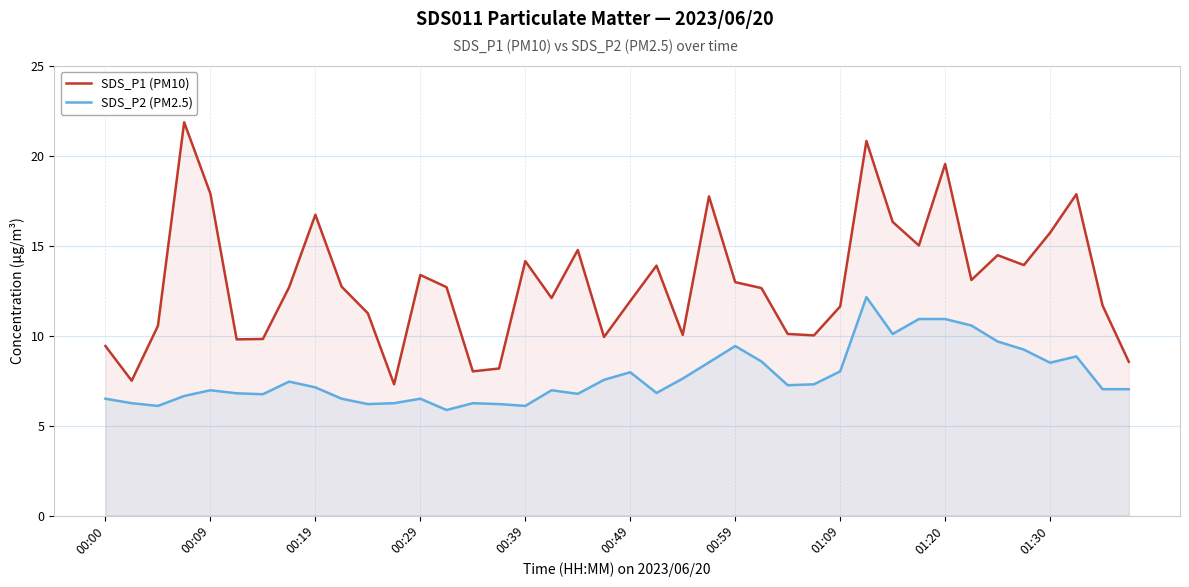

What is the smallest value displayed?

5.9